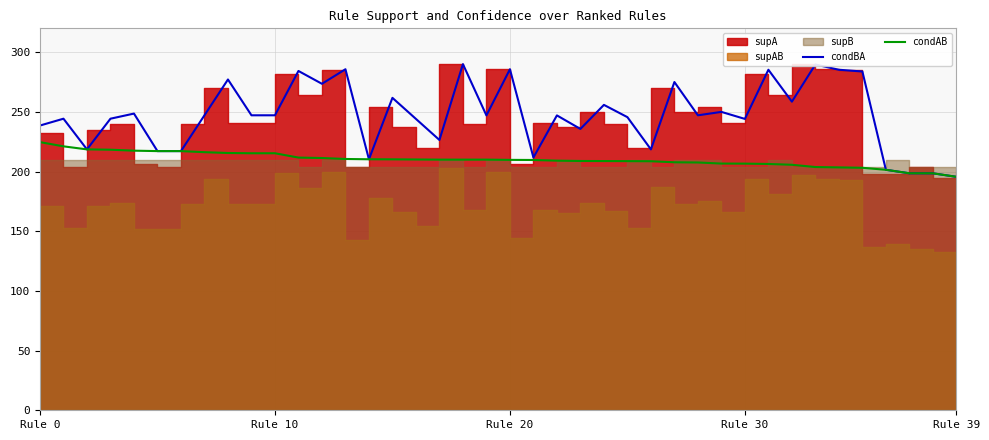

What is the minimum value for condAB?

195.6